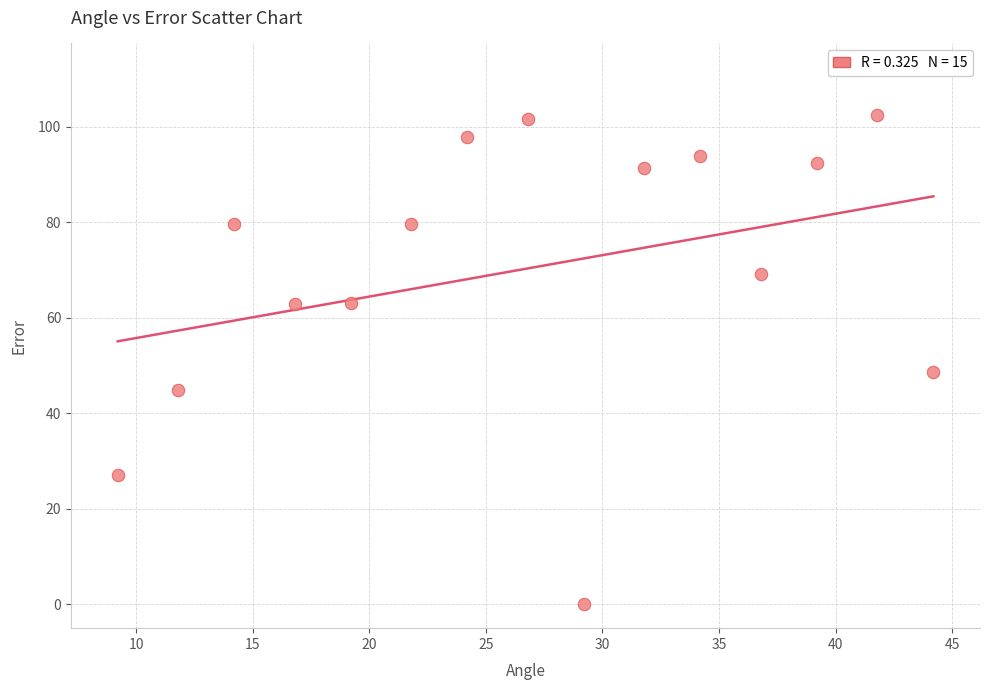

What is the range of Y values (max minus min)?

102.4